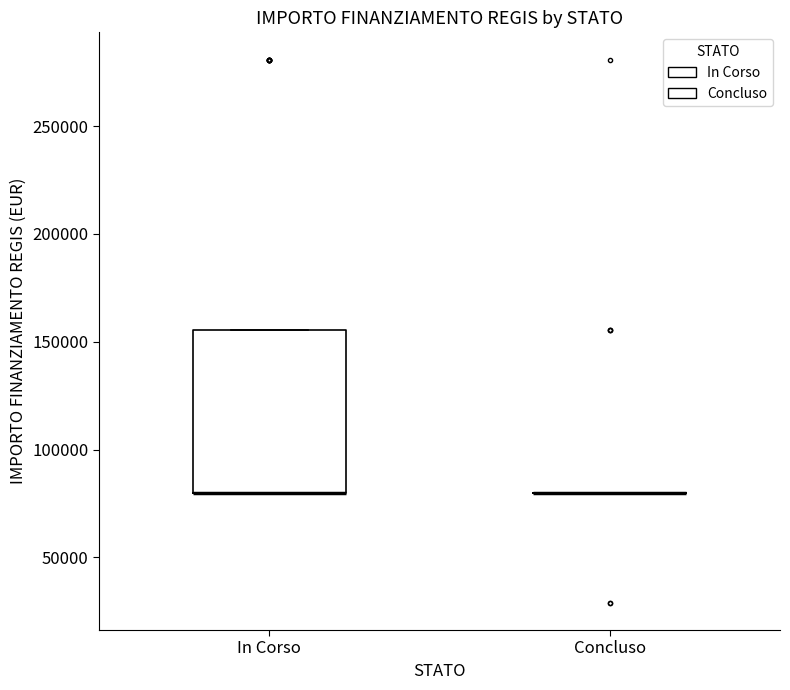

Reading left to right, read every box against the y-axis: the position of its median line, the range the box covers, and the ends of its whiskers. The values are not printed on the chart, so give them approximately, as read against the axis.

In Corso: median 80000 (drawn on the box's lower edge), box 80000 to 155000, whiskers 80000 to 155000
Concluso: box collapsed to a line at 80000, whiskers 80000 to 80000